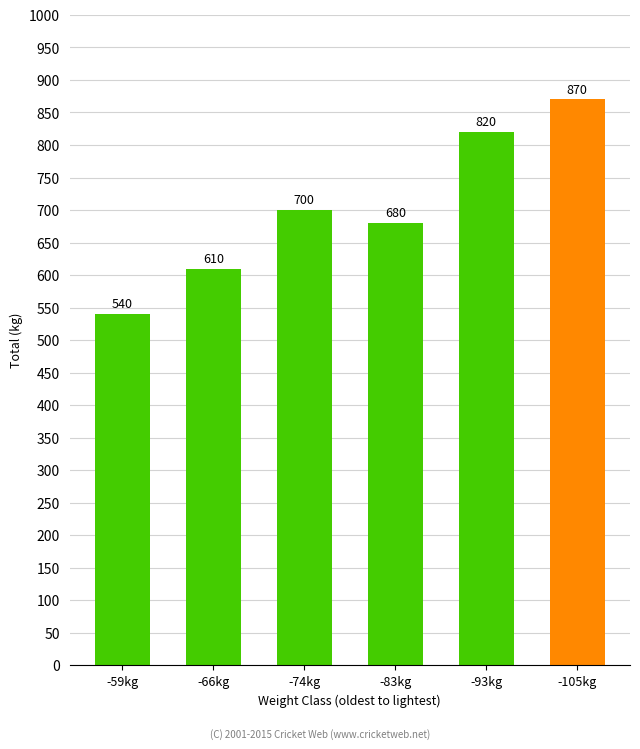

Are the bars horizontal?

No